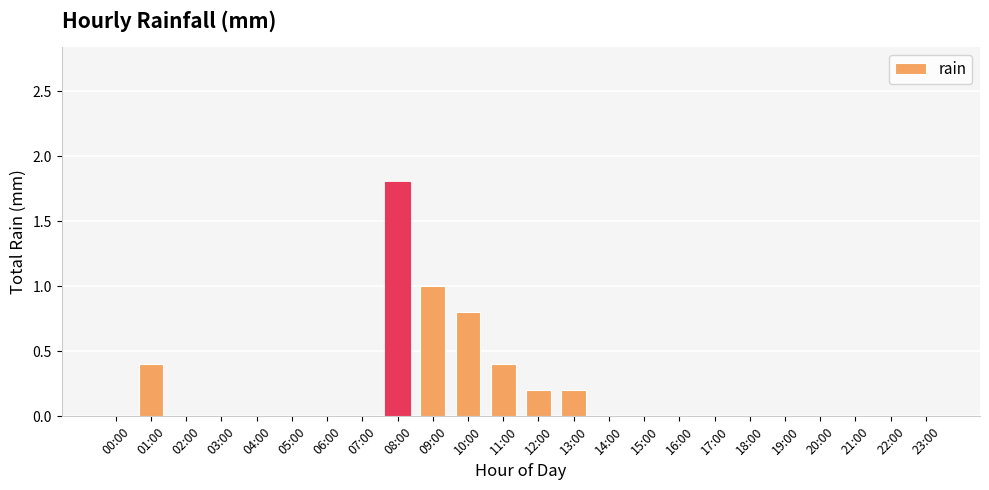

Are the bars horizontal?

No